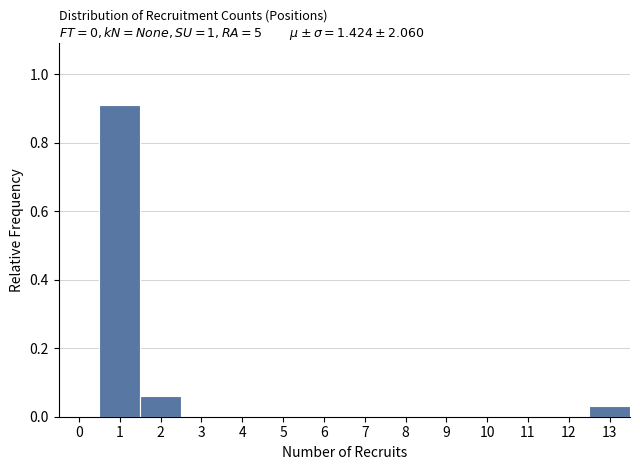

Reading left to right, transcribe this chart: for each bar, give the range it covers on the x-axis and its height. The values are not printed on the chart, so give them approximately, as read against the axis.

-0.5 to 0.5: 0
0.5 to 1.5: 0.90
1.5 to 2.5: 0.06
2.5 to 3.5: 0
3.5 to 4.5: 0
4.5 to 5.5: 0
5.5 to 6.5: 0
6.5 to 7.5: 0
7.5 to 8.5: 0
8.5 to 9.5: 0
9.5 to 10.5: 0
10.5 to 11.5: 0
11.5 to 12.5: 0
12.5 to 13.5: 0.04